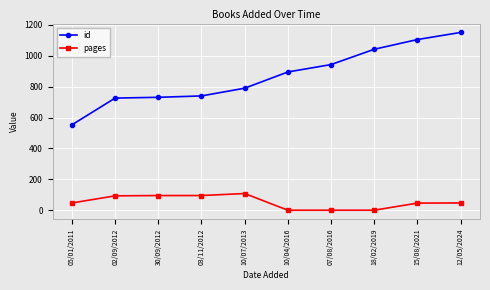

At which label does id reach its peak?

12/05/2024